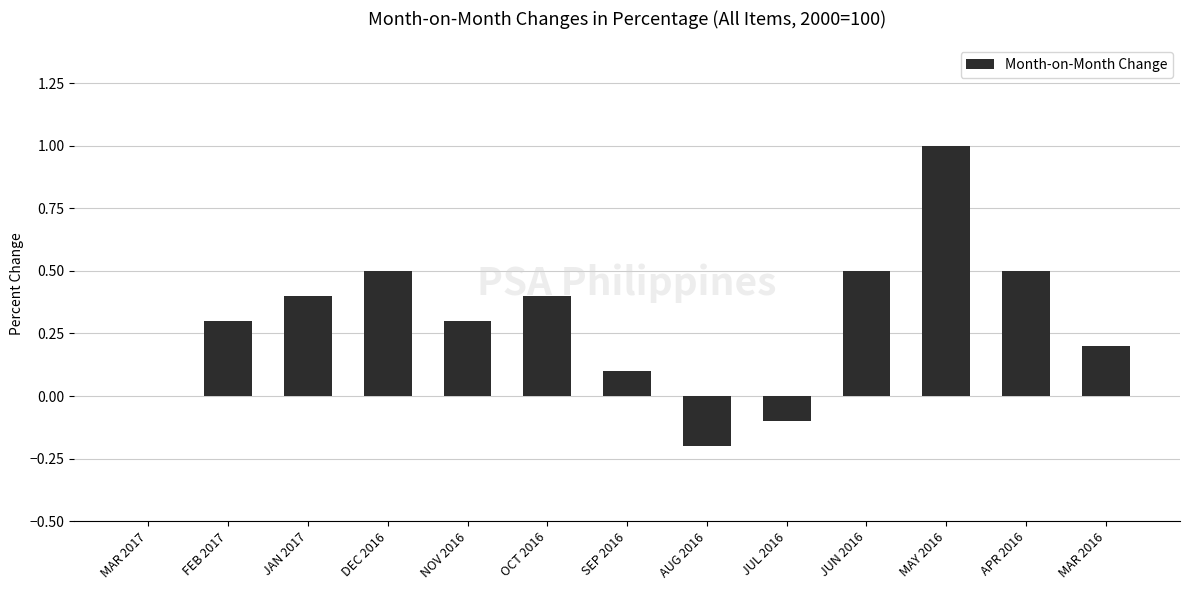

The chart shows a value of 0.8 at DEC 2016. True or false?

False